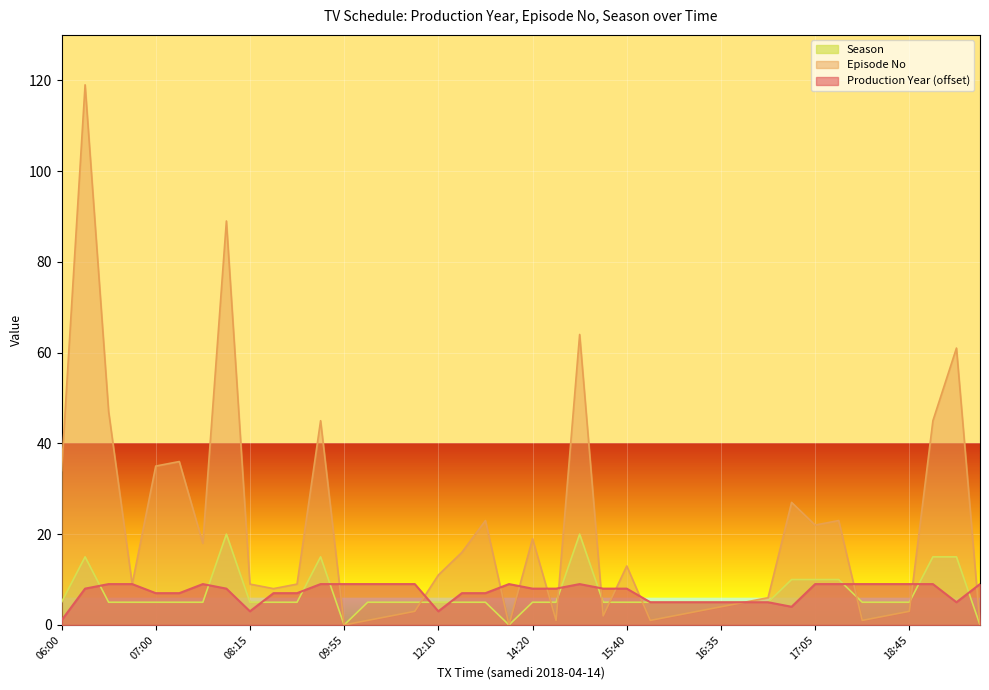

Which series has the widest spread of values?

Episode No